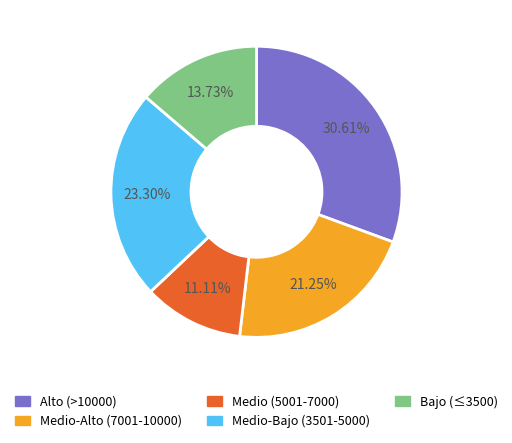

Is there any slice that represents more than half of the pie?

No